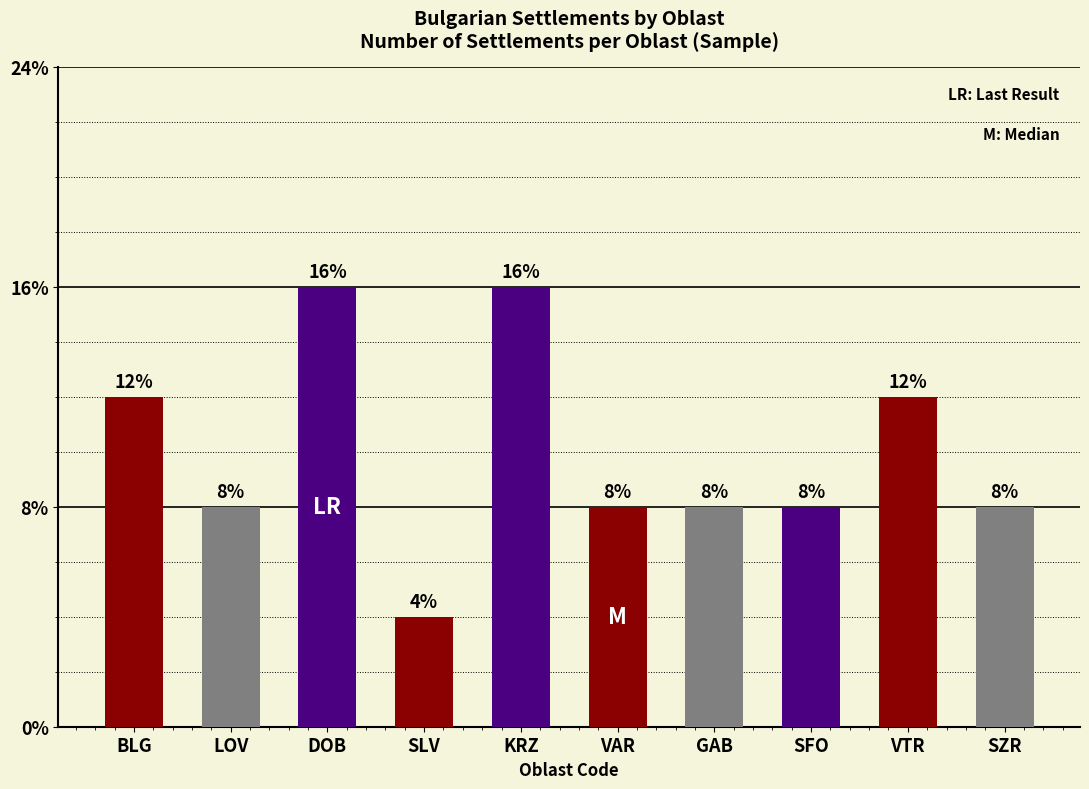

List the labels in order of value, largest first.

DOB, KRZ, BLG, VTR, LOV, VAR, GAB, SFO, SZR, SLV